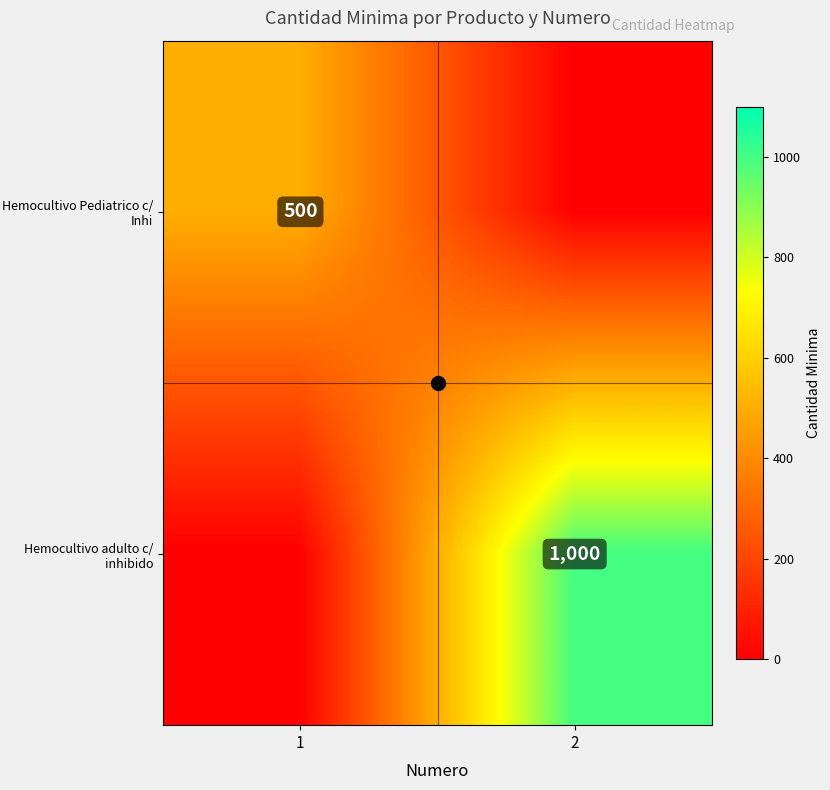

What is the sum of all Hemocultivo Pediatrico c/ Inhi values?

500